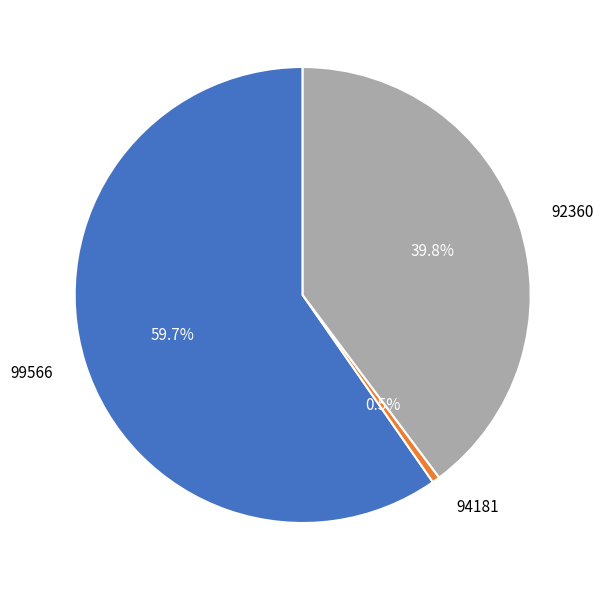

Is 94181 the majority of the pie?

No